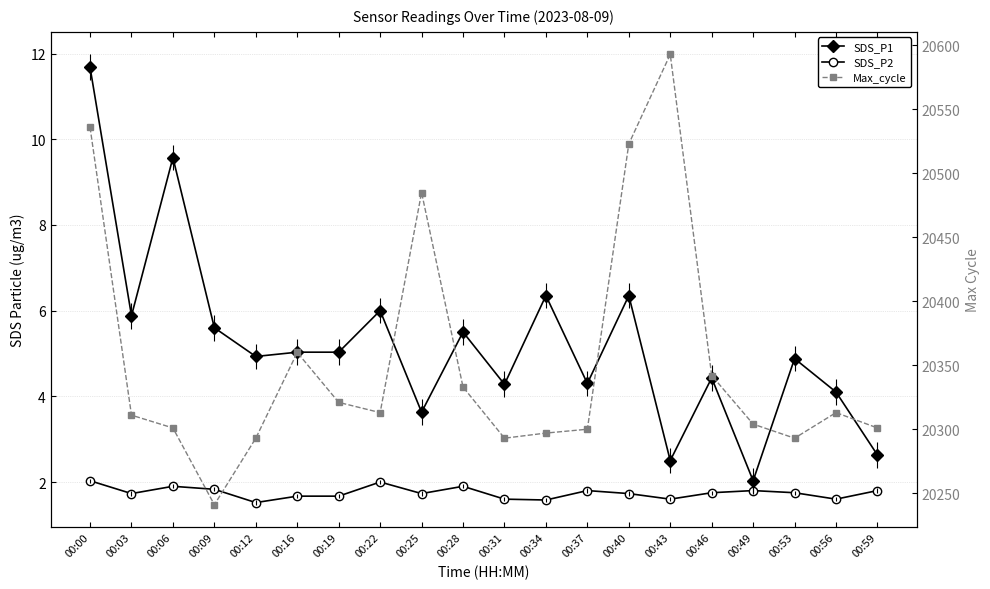

Is it true that SDS_P1 equals 4.3 at 00:31?

True